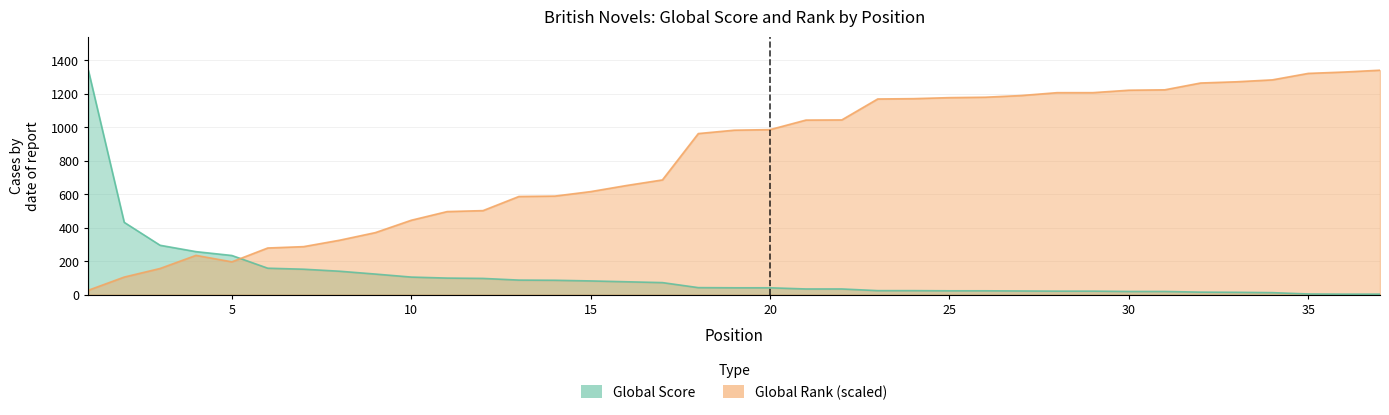

What is the value of the Global Score point at the 6th from the left?

158.0